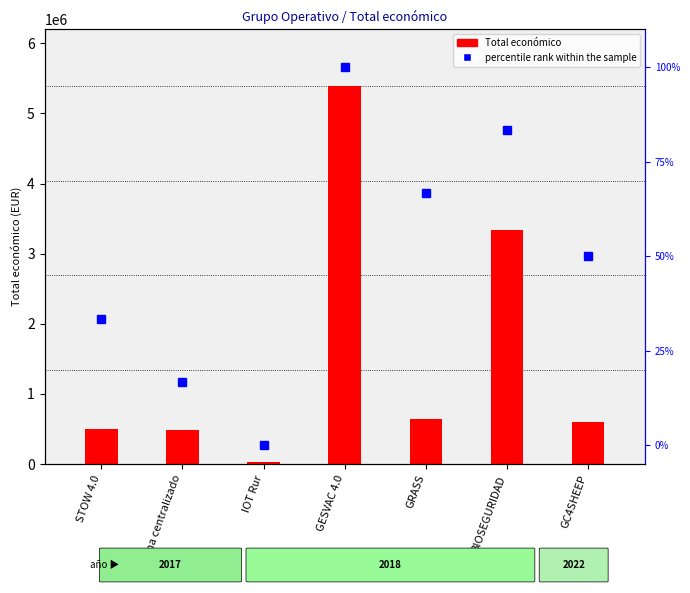

Does the chart contain stacked bars?

No